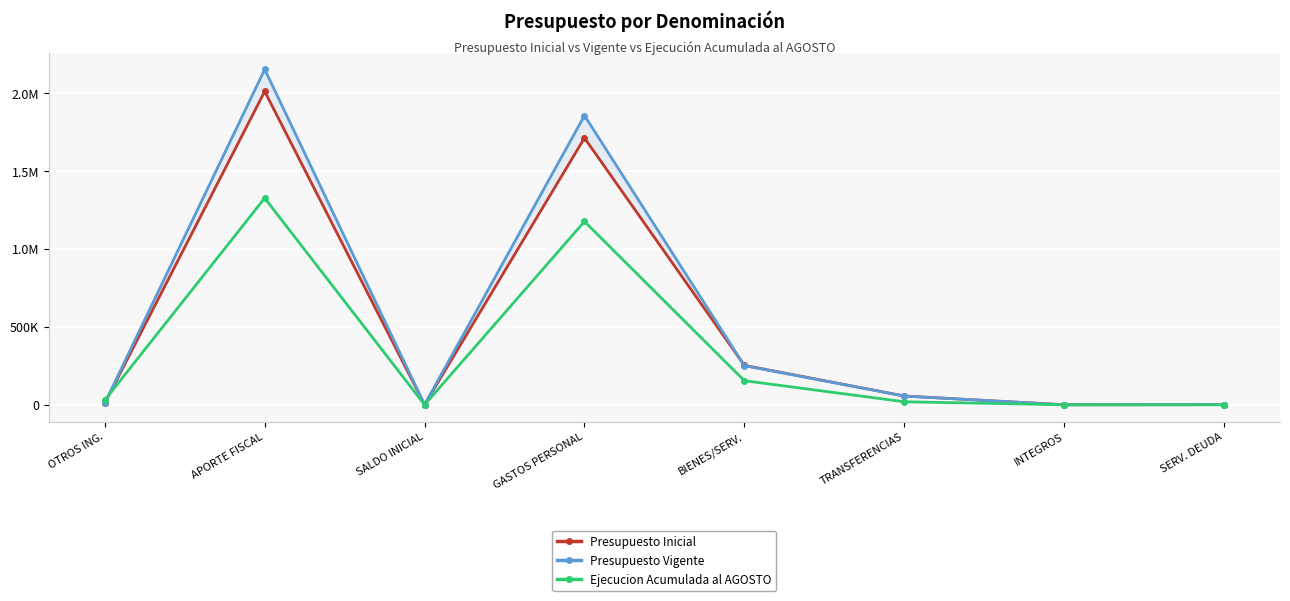

What is the label of the 4th point from the left?

GASTOS PERSONAL